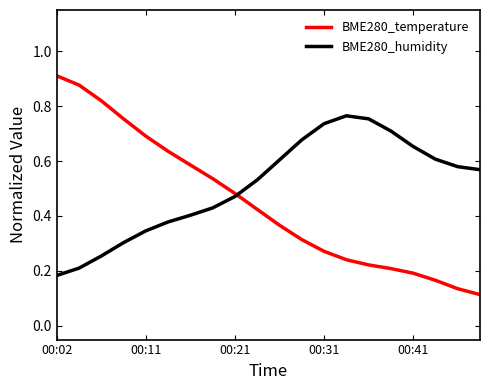

Which series has the largest total across all categories?

BME280_humidity